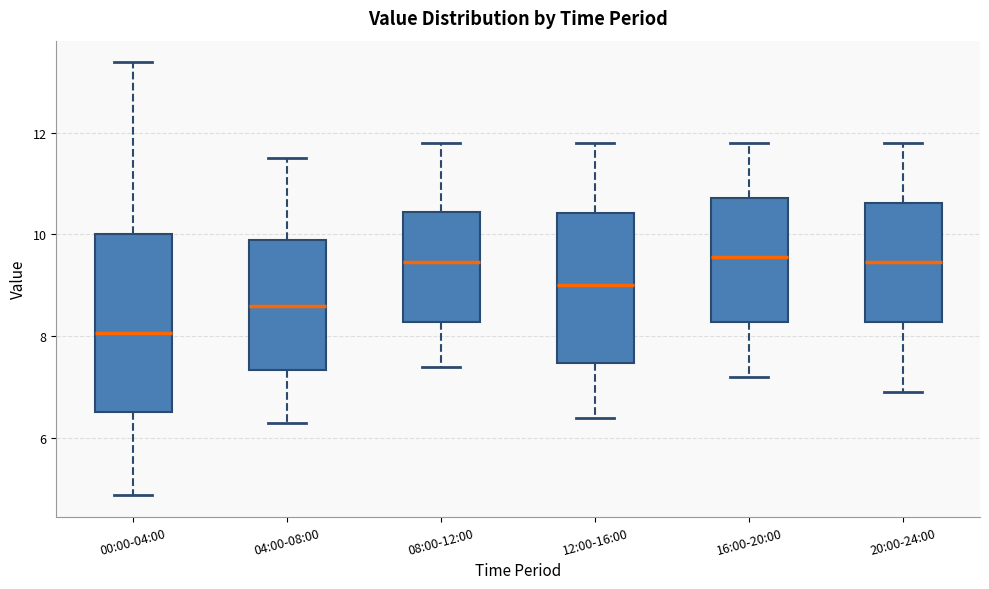

Where does the lower whisker of the box for 20:00-24:00 end on the y-axis? The values are not printed on the chart, so give them approximately, as read against the axis.

7.0